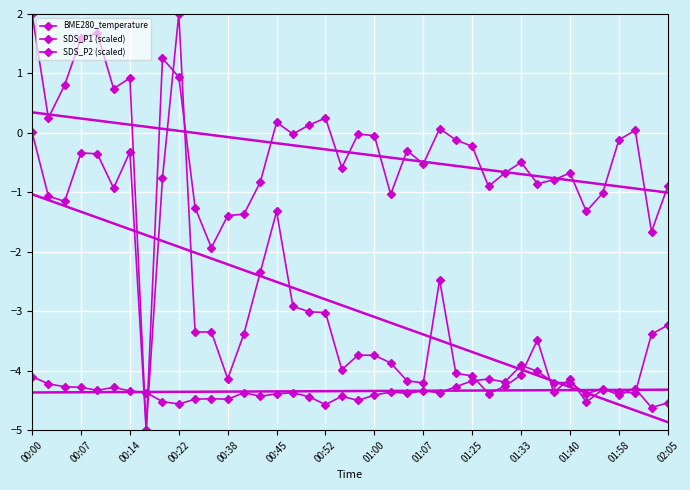

In SDS_P2 (scaled), how many points are higher than both neighbors (excluding endpoints)?

11